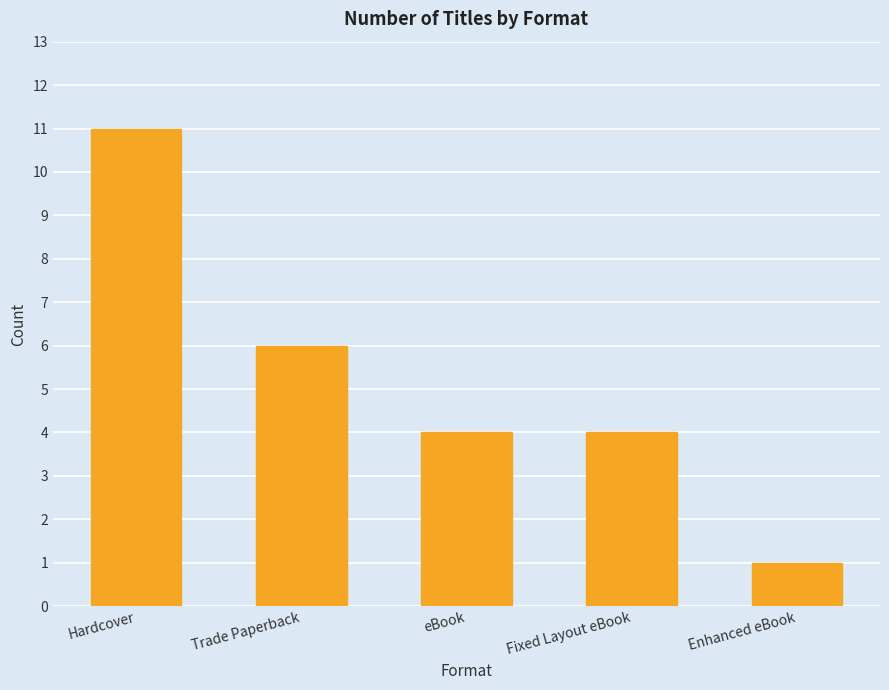

Which has a higher value, Enhanced eBook or Fixed Layout eBook?

Fixed Layout eBook